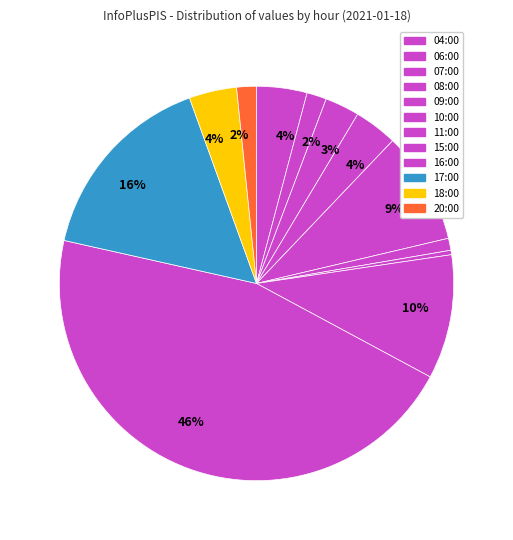

How many slices are in this pie chart?

12